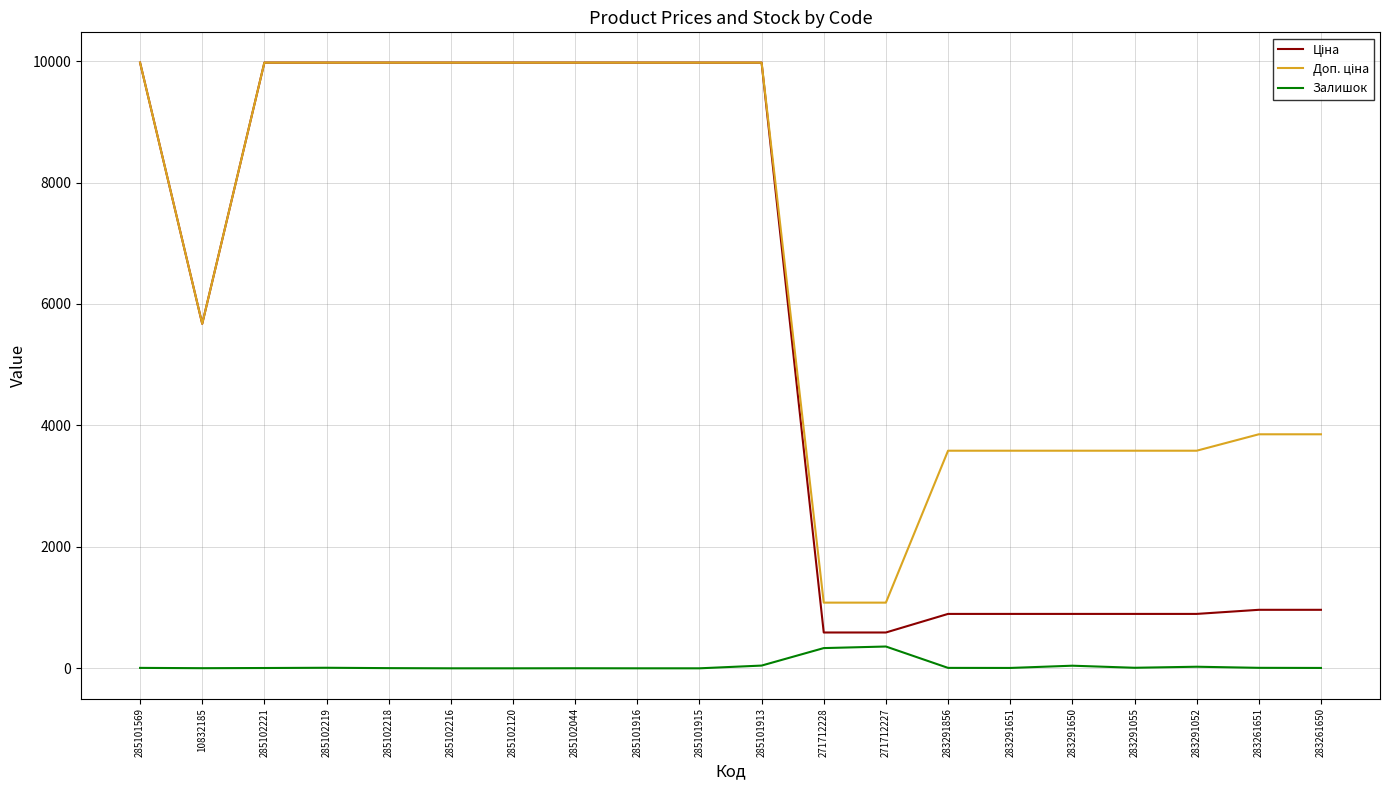

What is the highest value of the Залишок series?

359.0